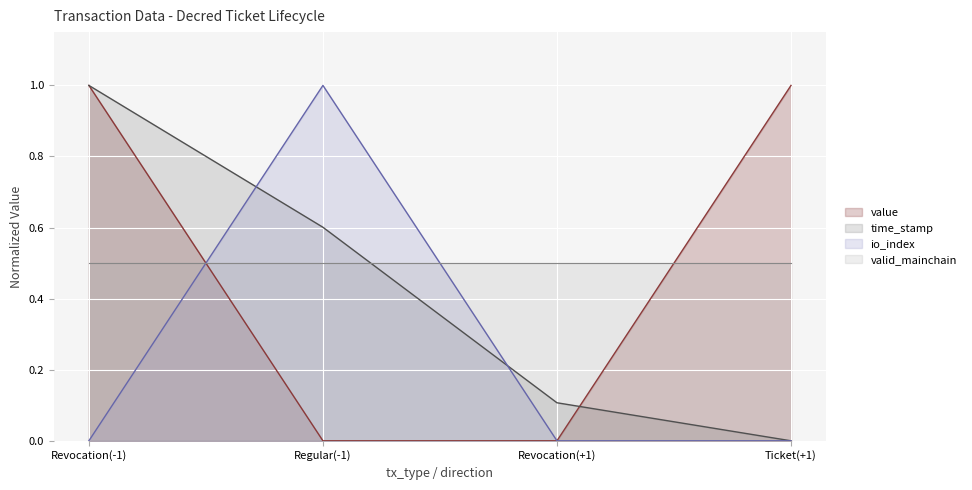

What is the label of the 4th point from the left?

Ticket(+1)